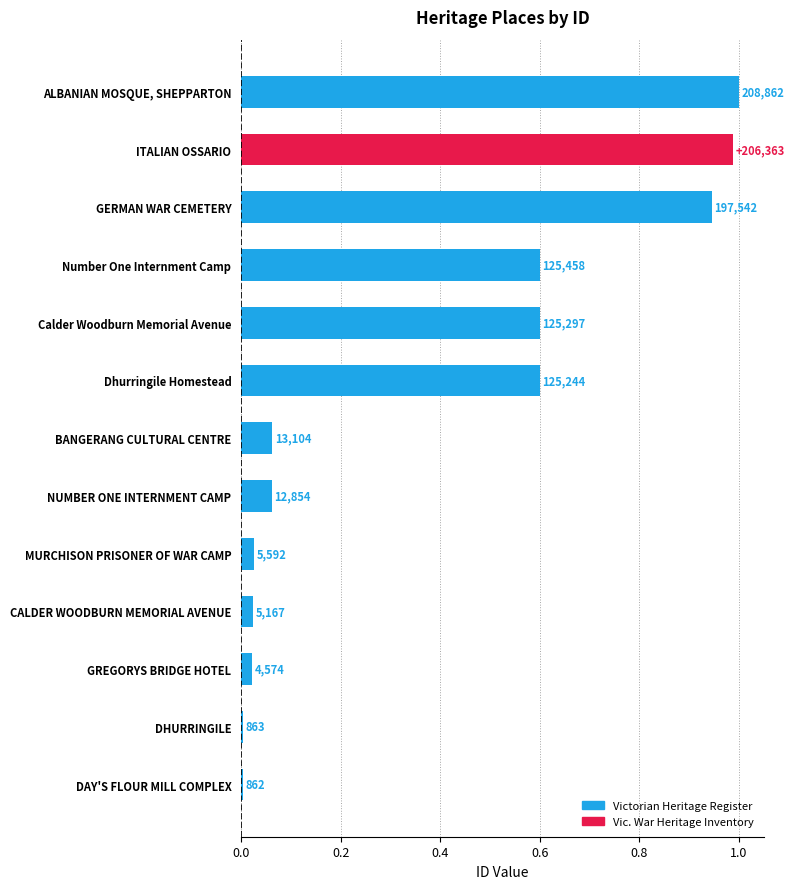

How many bars are there in total?

13